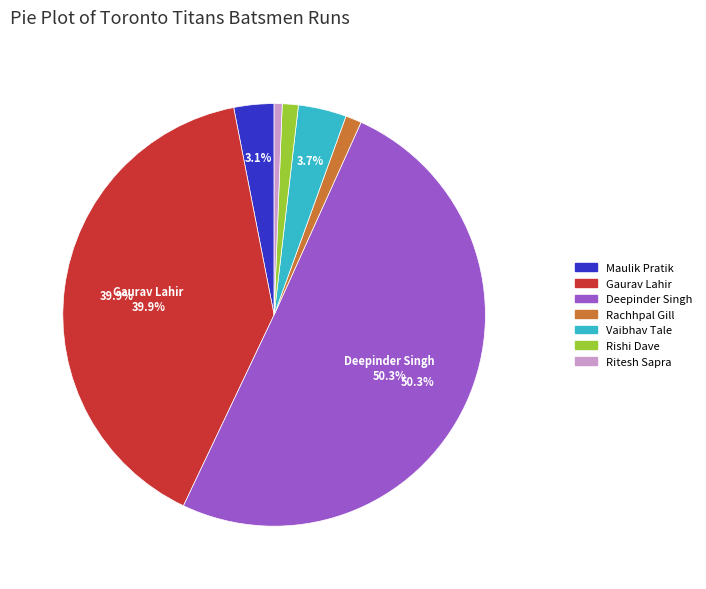

Count the number of slices in the pie.

7